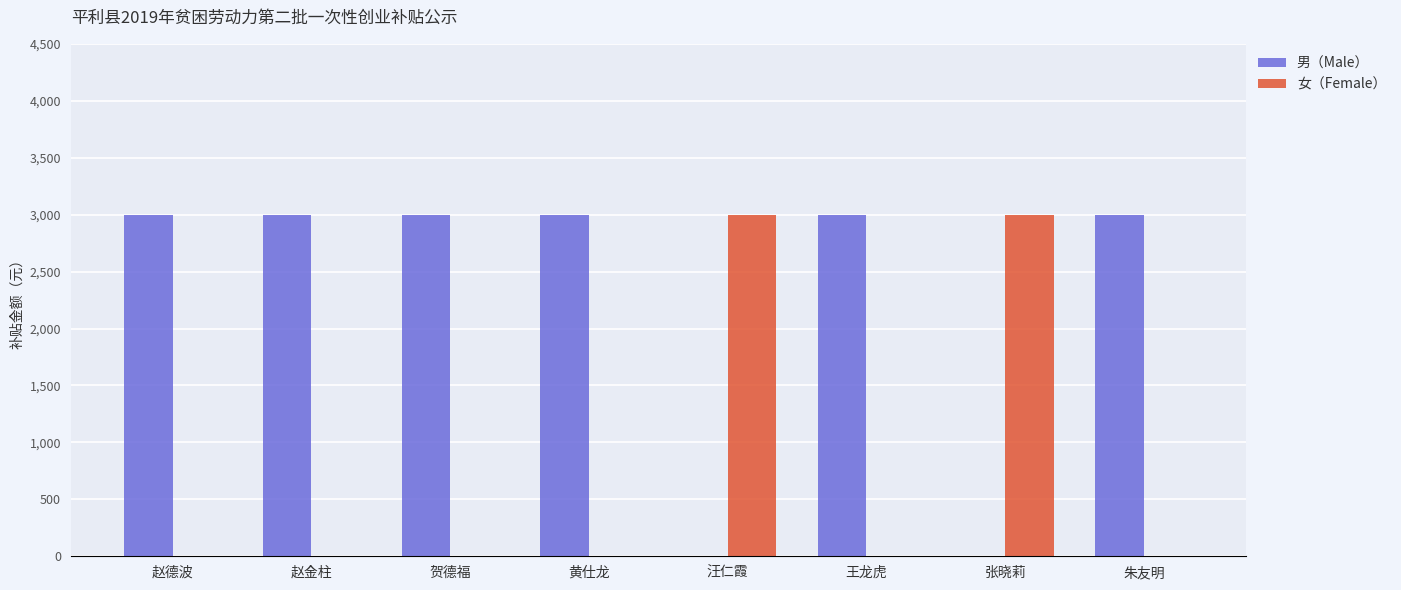

What is the sum of all 女（Female） values?

6000